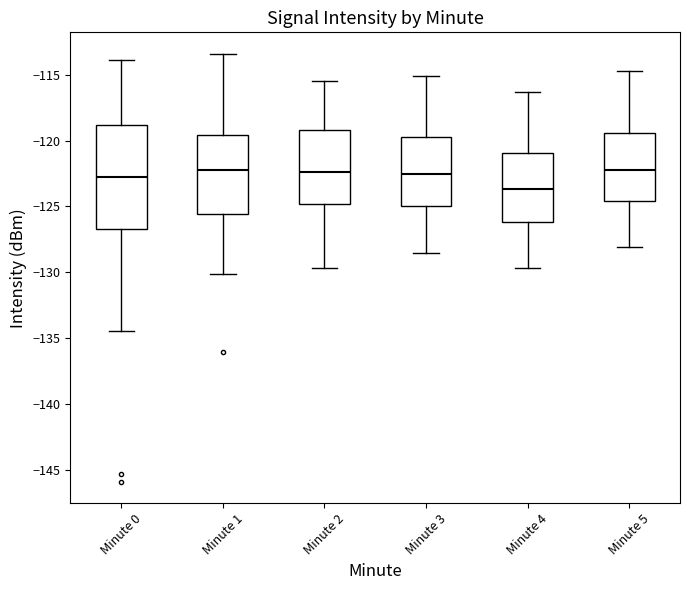

Comparing the boxes themselves (not the whiskers), which one is the tallest?

Minute 0